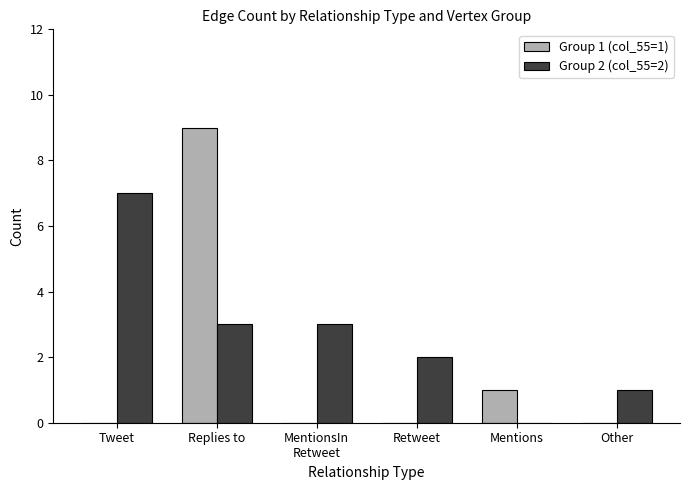

Which series has the largest total across all categories?

Group 2 (col_55=2)